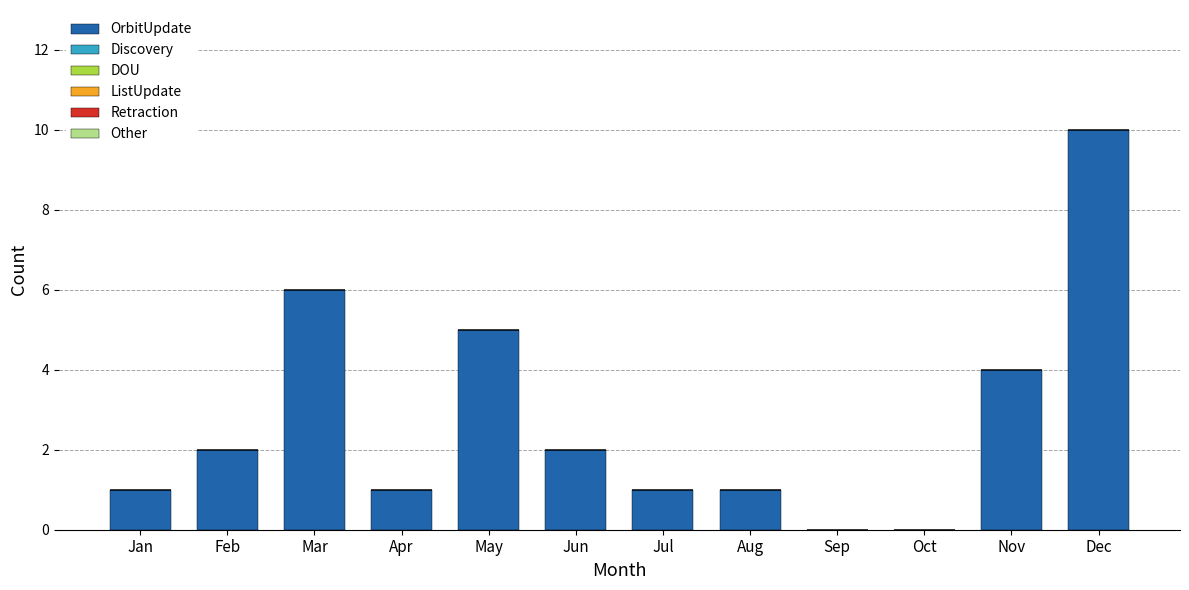

What is the sum of all values?

33